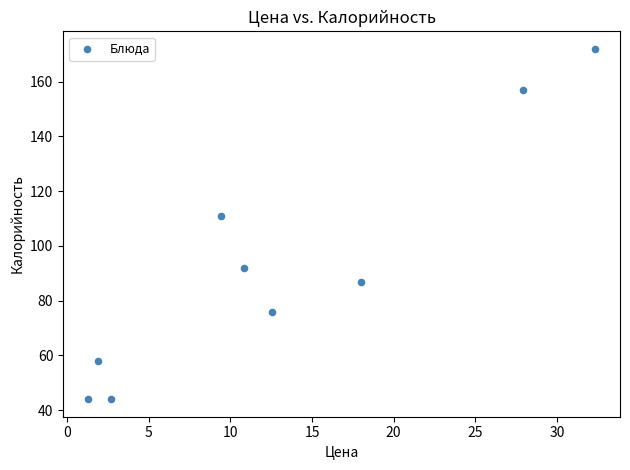

What is the average Y value?

93